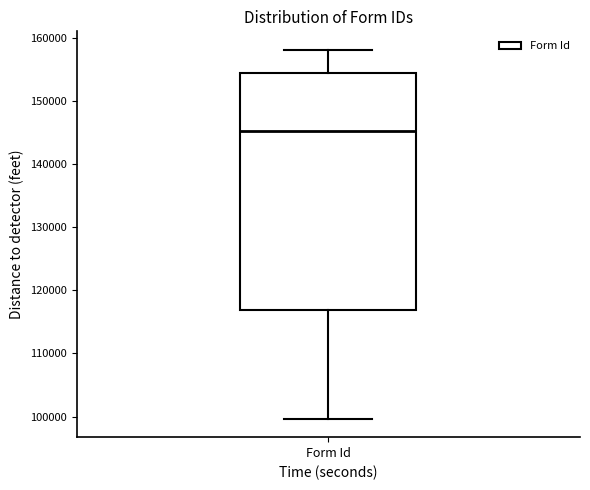

Transcribe this box plot: give where the median line is, the range the box spans, and where the two whiskers end, as read against the y-axis. The values are not printed on the chart, so give them approximately, as read against the axis.

median 145000, box 117000 to 155000, whiskers 100000 to 158000